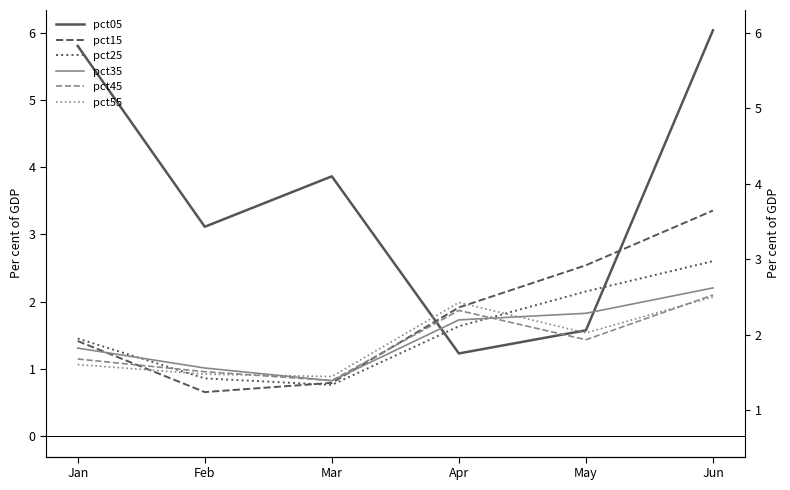

At which label does pct15 reach its minimum?

Feb